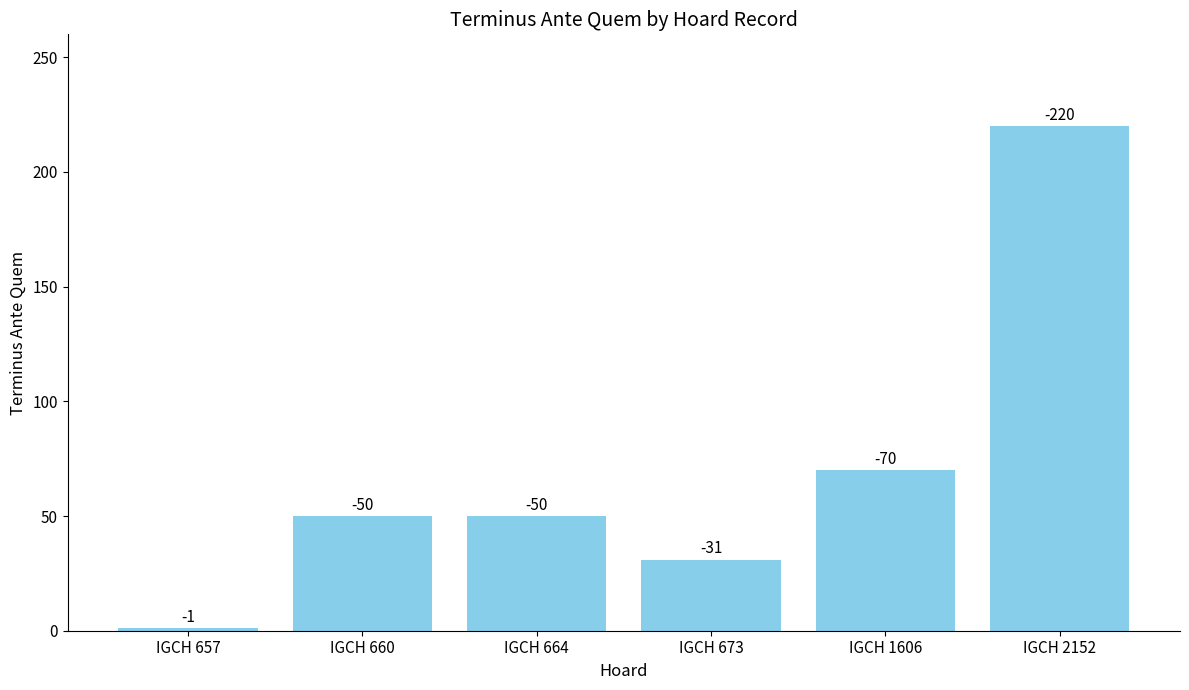

Are the bars horizontal?

No